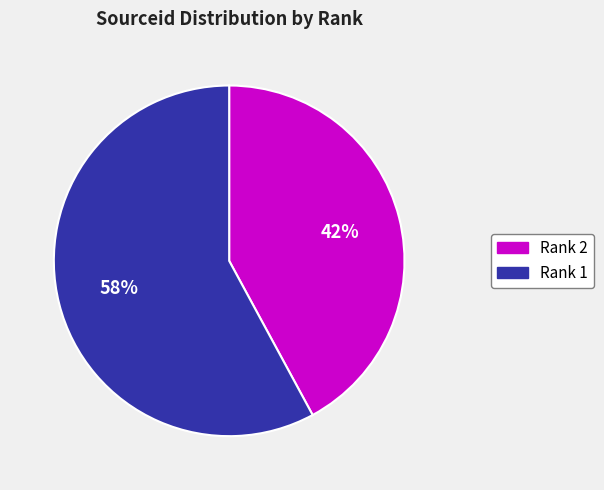

Is there any slice that represents more than half of the pie?

Yes